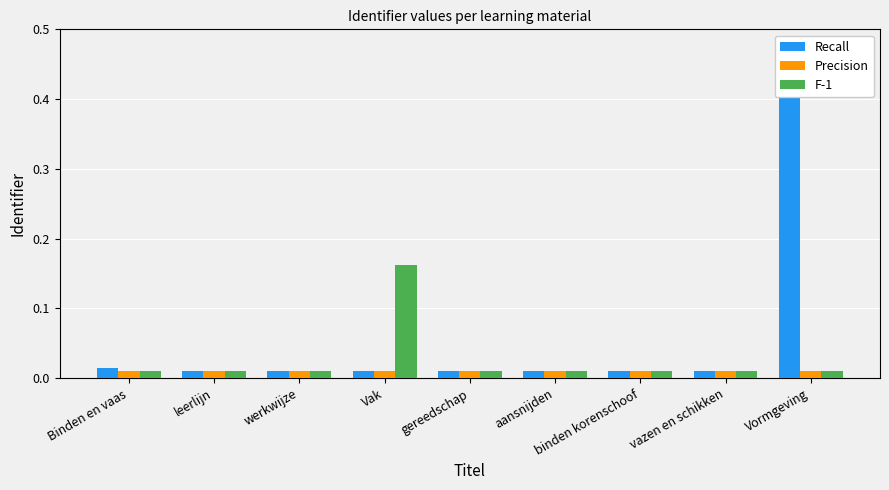

How many bars are there in each group?

3